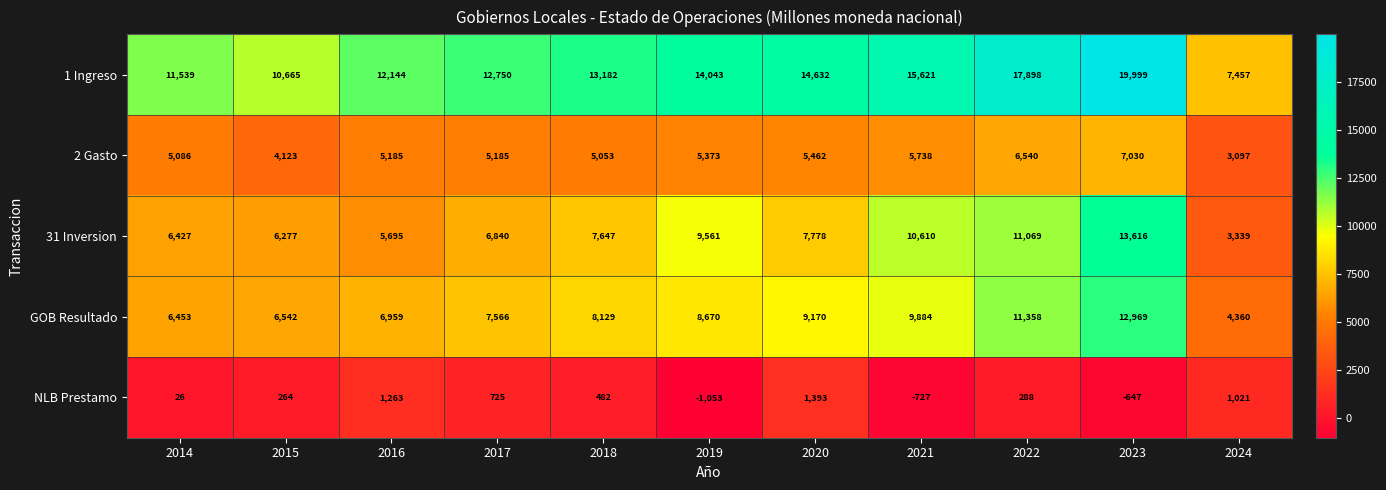

What is the difference between the GOB Resultado values at 2017 and 2019?

1104